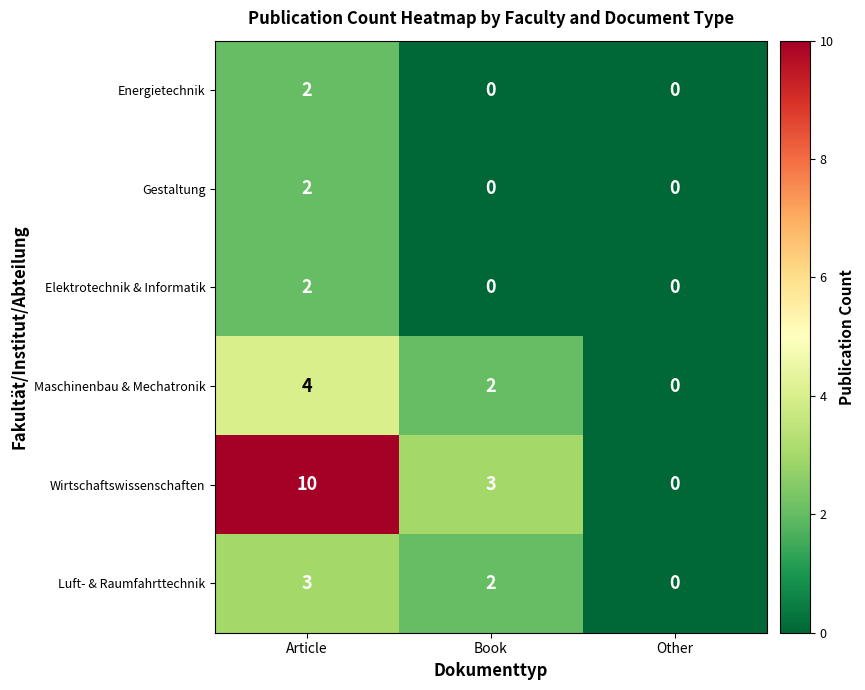

List the labels in order of Maschinenbau & Mechatronik value, largest first.

Article, Book, Other